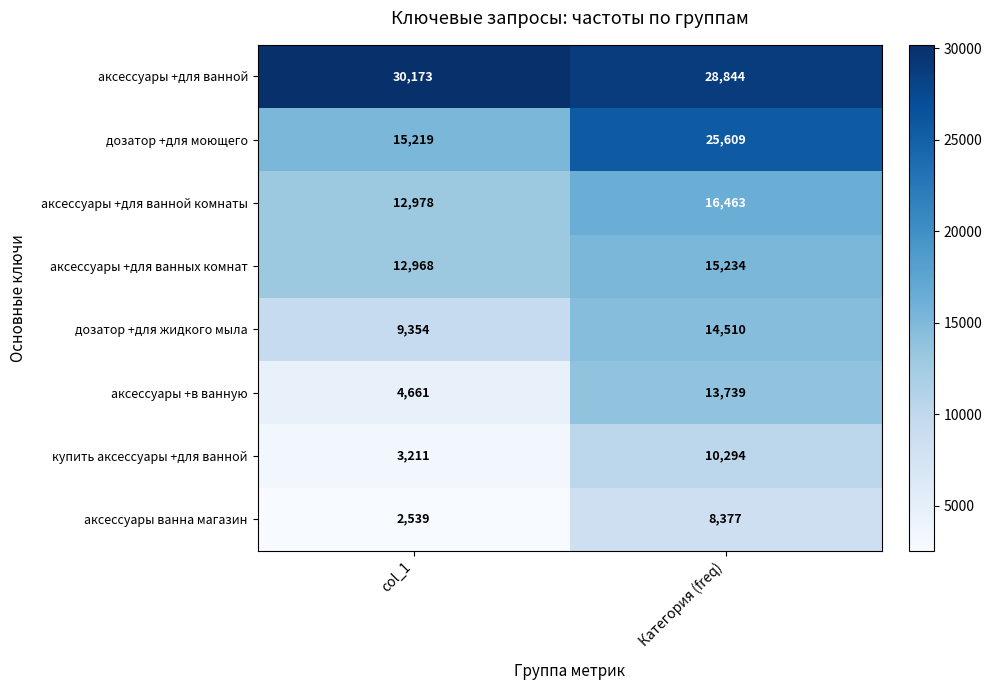

What is the approximate value of дозатор +для моющего at col_1?

15219